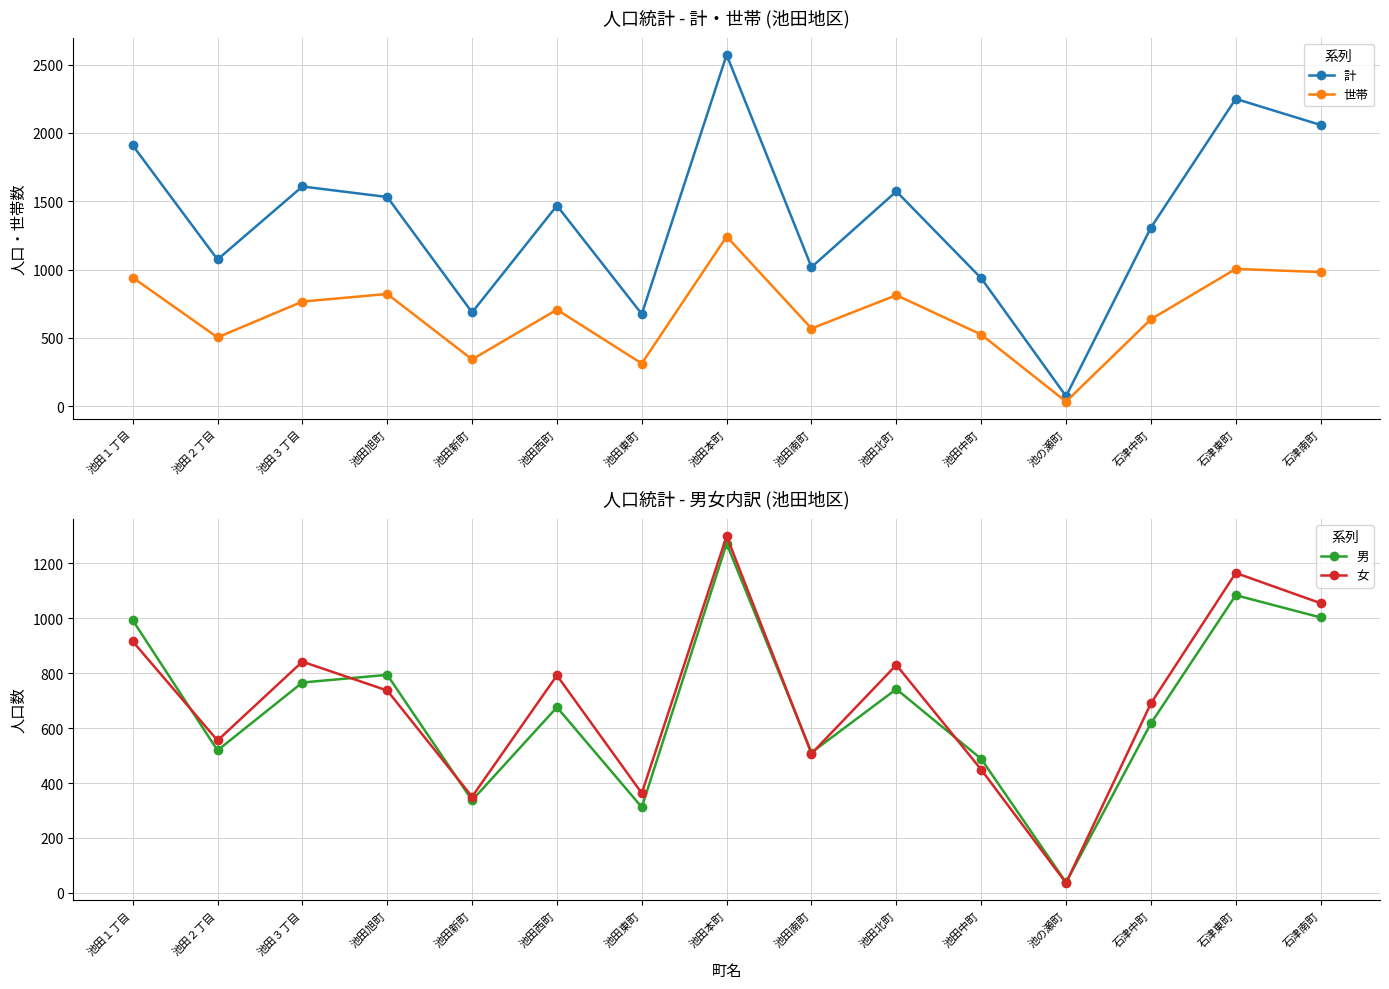

The 男 series shows 619 at 石津南町. True or false?

False